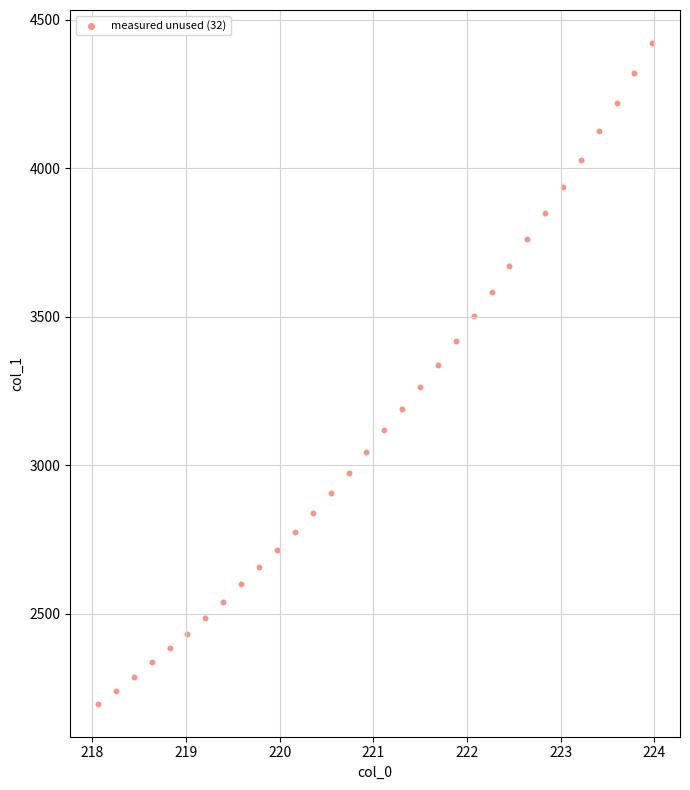

What is the range of X values (max minus min)?

5.9